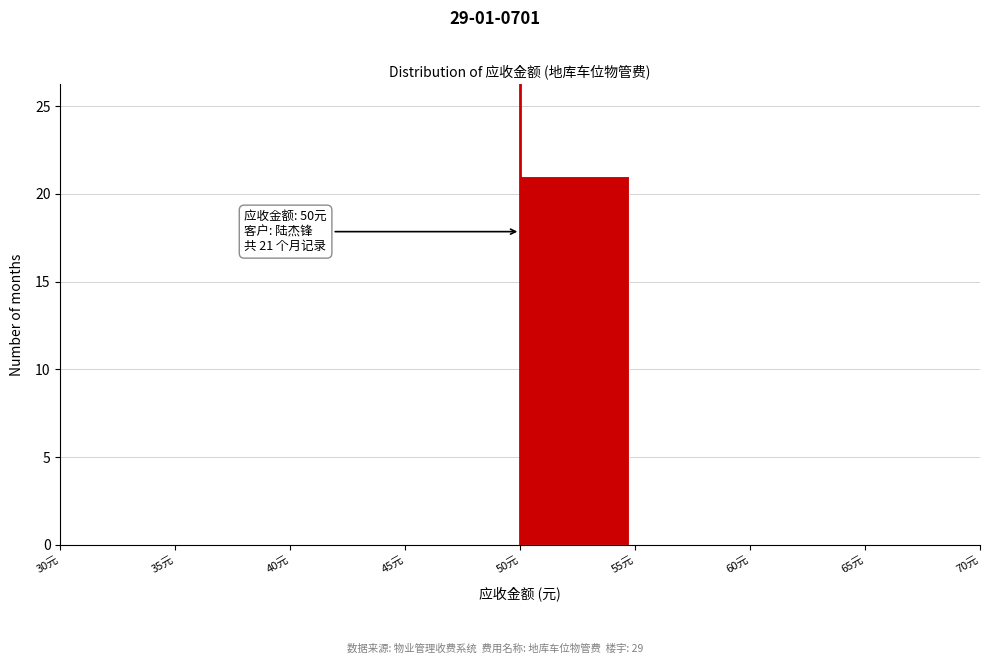

Which range on the x-axis has the tallest bar?

50 to 55